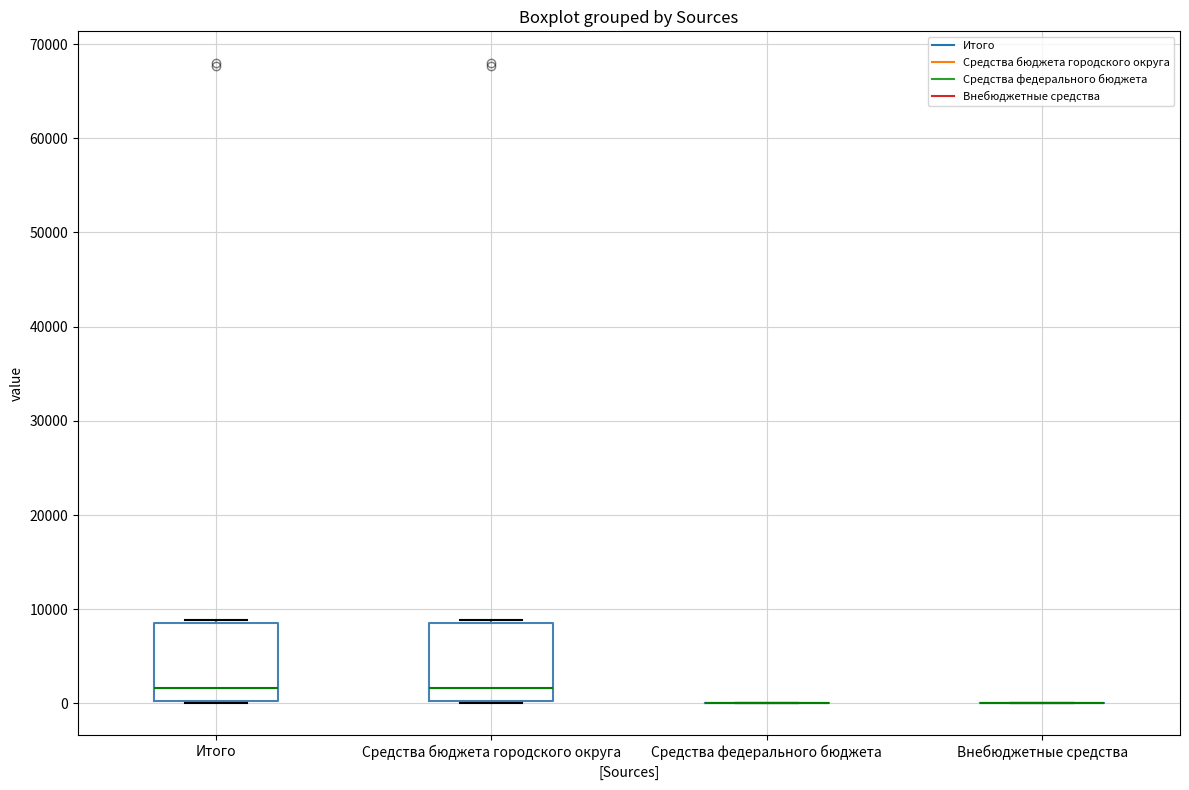

Reading left to right, read every box against the y-axis: the position of its median line, the range the box covers, and the ends of its whiskers. The values are not printed on the chart, so give them approximately, as read against the axis.

Итого: median 2000, box 0 to 9000, whiskers 0 to 9000
Средства бюджета городского округа: median 2000, box 0 to 9000, whiskers 0 to 9000
Средства федерального бюджета: box collapsed to a line at 0, whiskers 0 to 0
Внебюджетные средства: box collapsed to a line at 0, whiskers 0 to 0